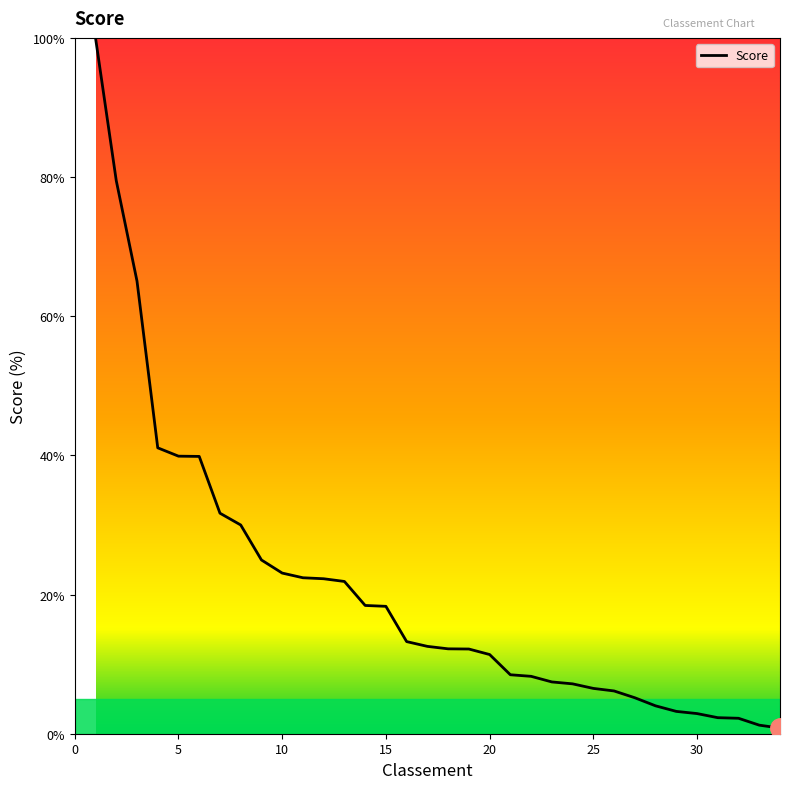

What is the greatest value displayed?

100.0